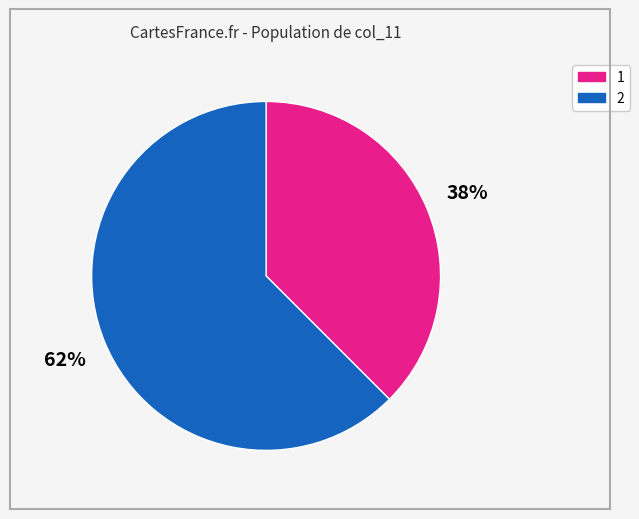

Rank the categories by value from lowest to highest.

1, 2